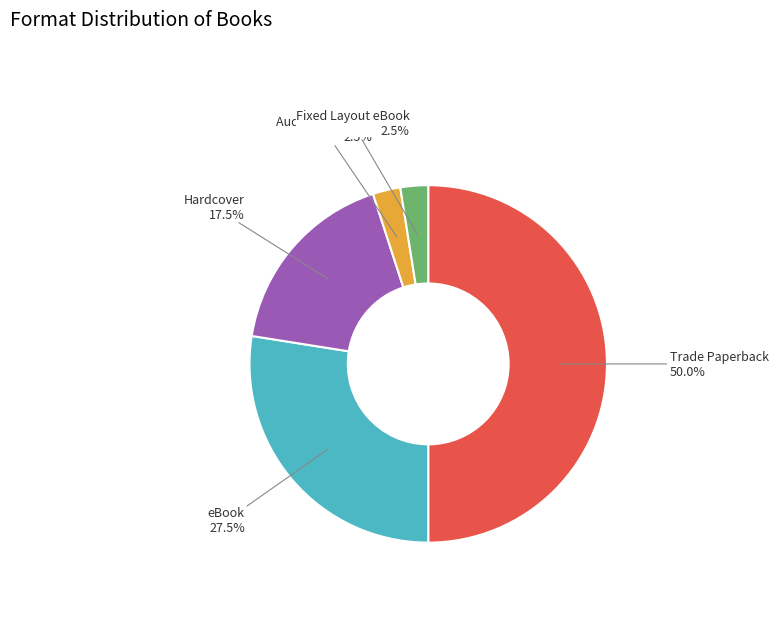

What is the largest slice in the pie chart?

Trade Paperback